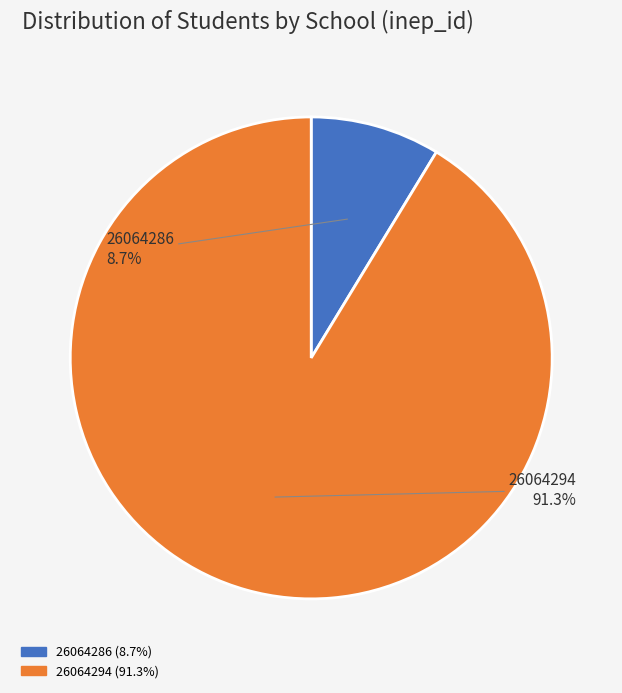

What percentage is the 26064286 slice, to the nearest percent?

9%